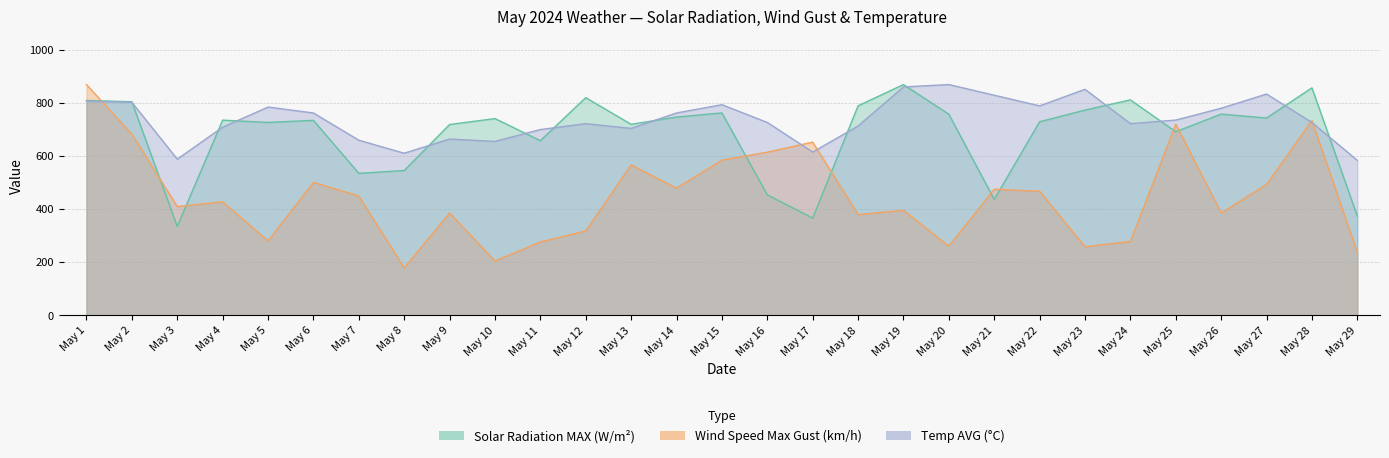

List the labels in order of Wind Speed Max Gust (km/h) value, smallest first.

May 8, May 10, May 29, May 23, May 20, May 11, May 24, May 5, May 12, May 18, May 9, May 26, May 19, May 3, May 4, May 7, May 22, May 21, May 14, May 27, May 6, May 13, May 15, May 16, May 17, May 2, May 25, May 28, May 1